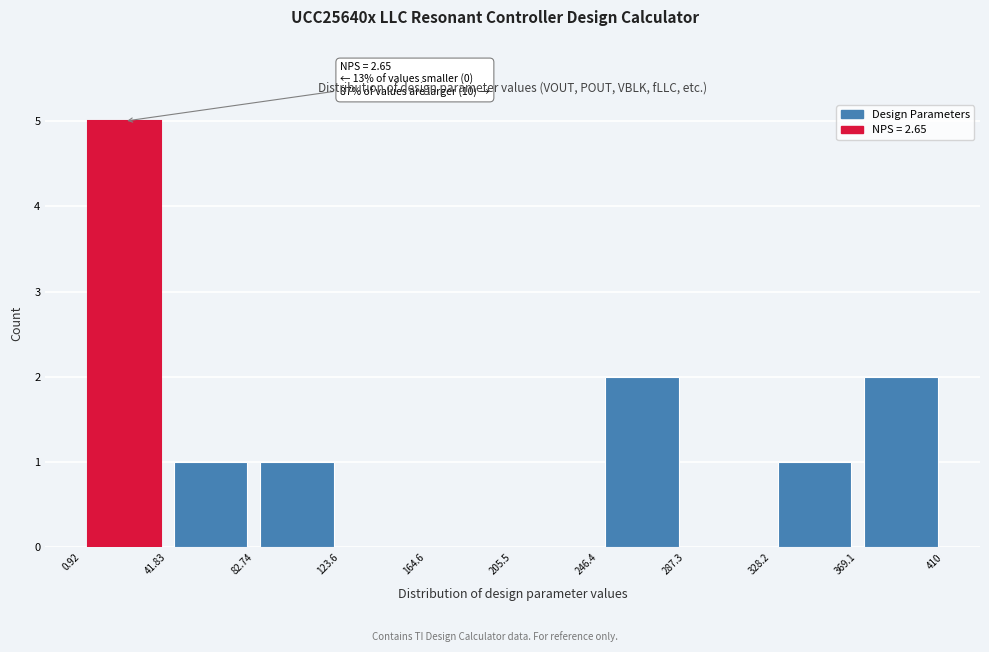

Which range on the x-axis has the tallest bar?

0.92 to 41.83